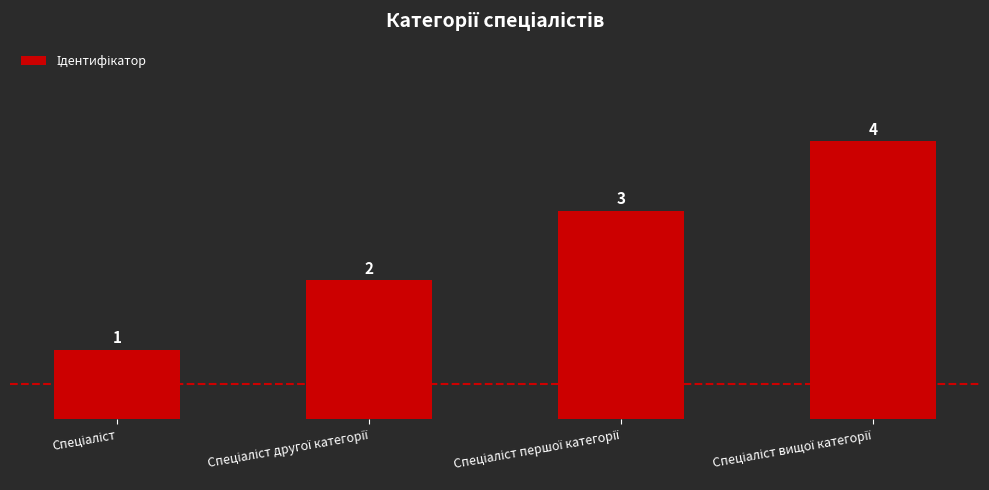

What is the value of the 2nd bar from the left?

2